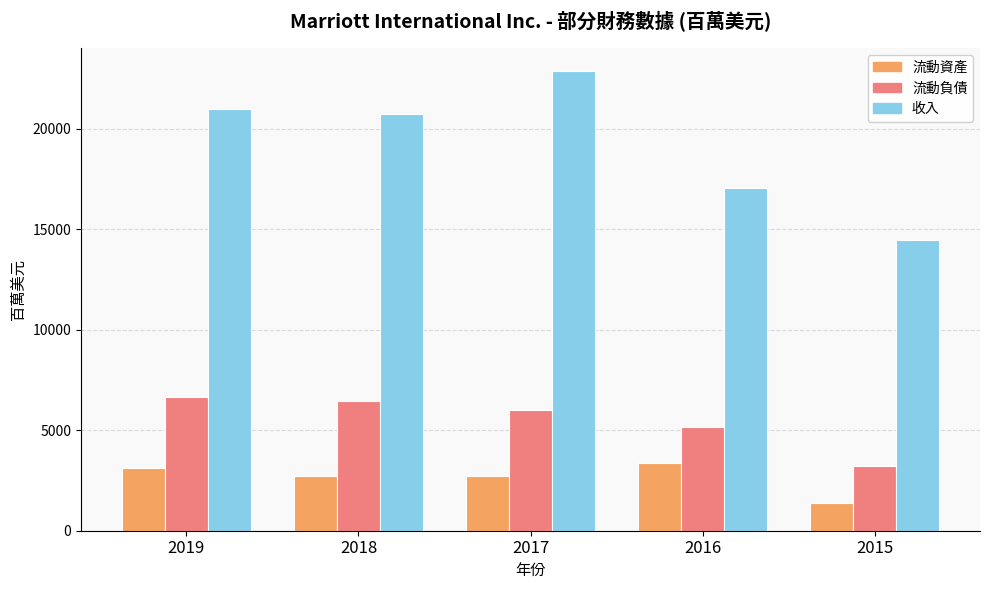

What is the minimum value shown in the chart?

1384